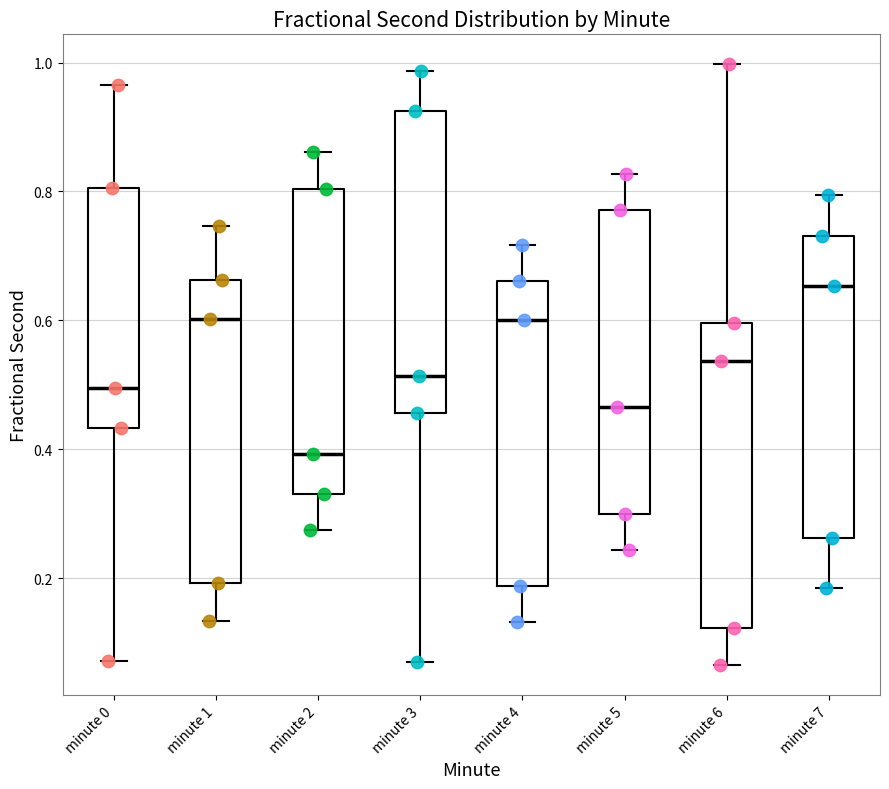

Reading left to right, transcribe this box plot: for each box, give where its median line is, the range the box spans, and where its two whiskers end, as read against the y-axis. The values are not printed on the chart, so give them approximately, as read against the axis.

minute 0: median 0.50, box 0.44 to 0.80, whiskers 0.08 to 0.96
minute 1: median 0.60, box 0.20 to 0.66, whiskers 0.14 to 0.74
minute 2: median 0.40, box 0.34 to 0.80, whiskers 0.28 to 0.86
minute 3: median 0.52, box 0.46 to 0.92, whiskers 0.06 to 0.98
minute 4: median 0.60, box 0.18 to 0.66, whiskers 0.14 to 0.72
minute 5: median 0.46, box 0.30 to 0.78, whiskers 0.24 to 0.82
minute 6: median 0.54, box 0.12 to 0.60, whiskers 0.06 to 1.00
minute 7: median 0.66, box 0.26 to 0.74, whiskers 0.18 to 0.80